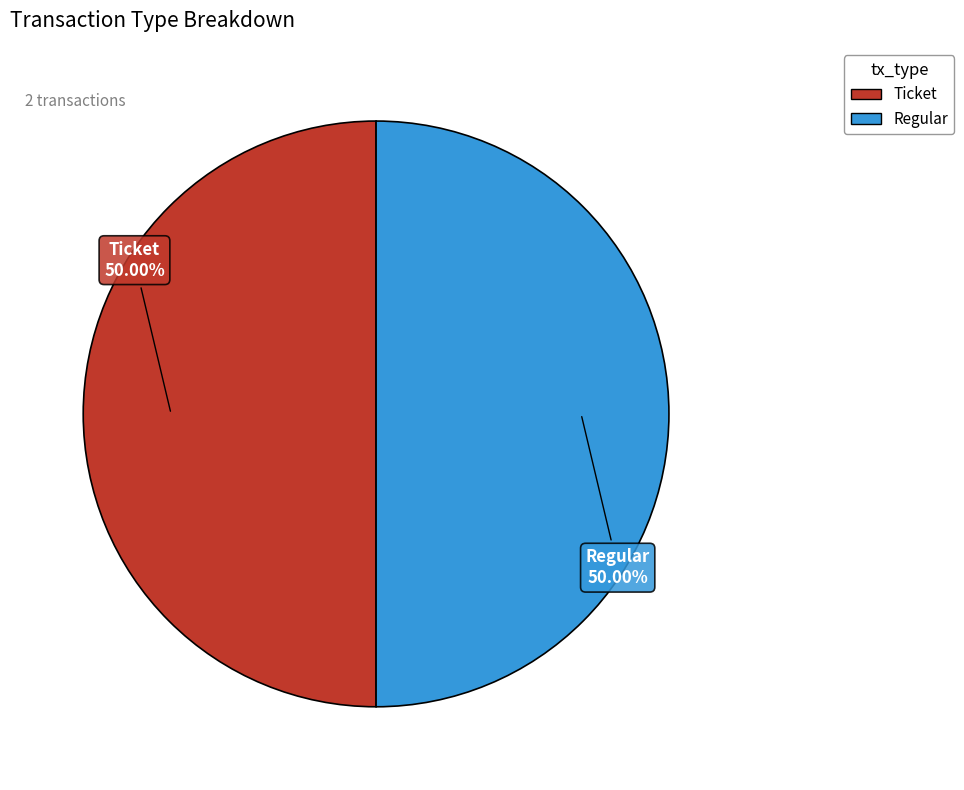

Is the sum of Regular and Ticket greater than half?

Yes